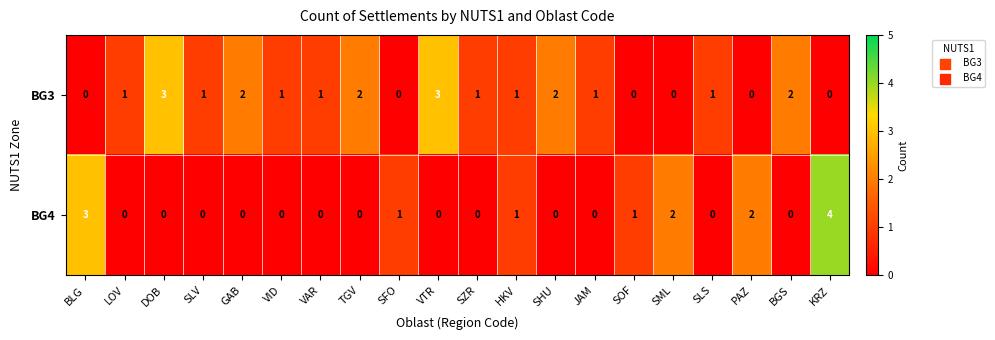

What is the difference between the maximum and second lowest values in the BG3 series?

3